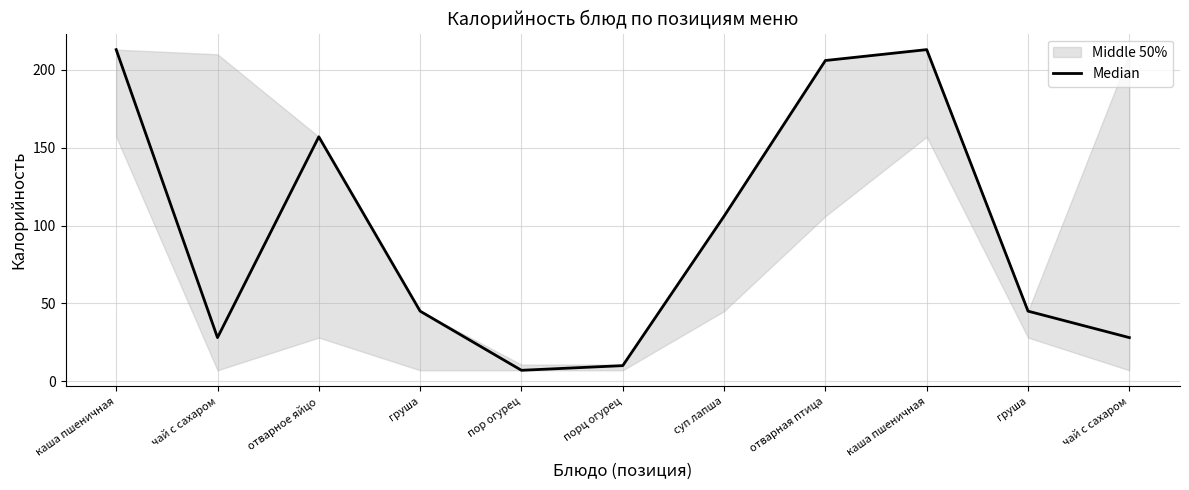

What is the label of the 3rd point from the left?

отварное яйцо